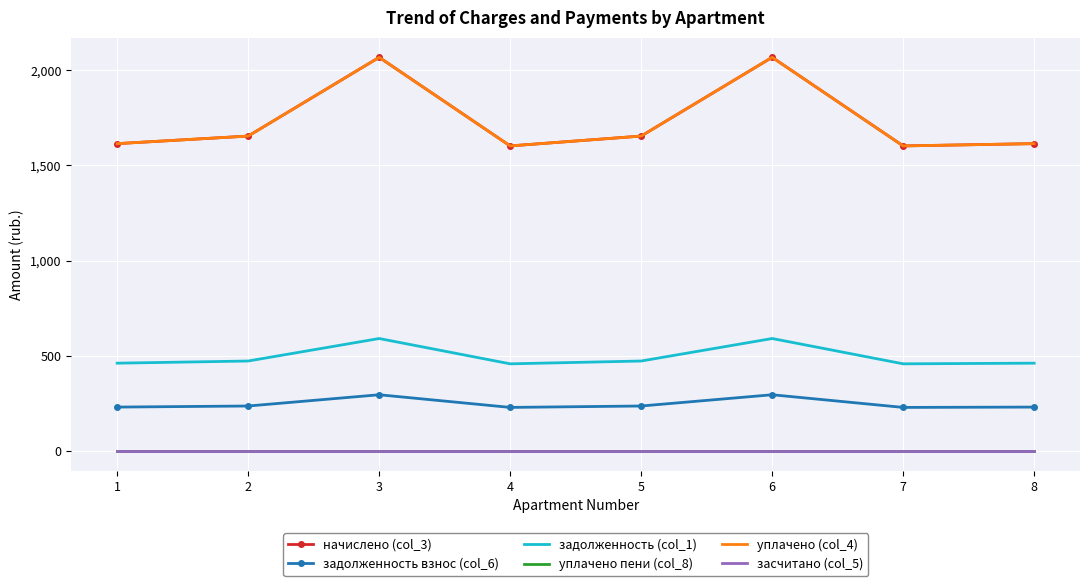

True or false: уплачено пени (col_8) has more than 0 points higher than both neighbors.

False